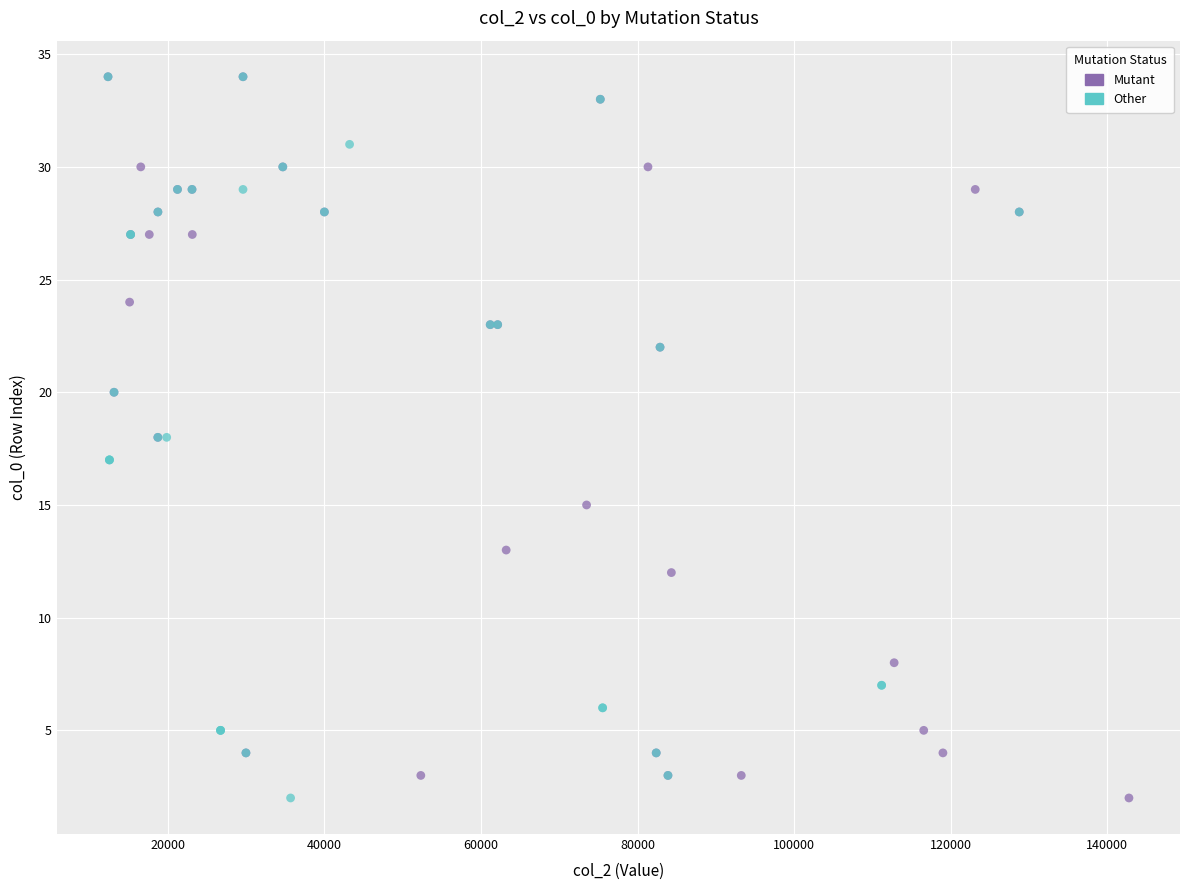

What are all the series names shown in the legend?

Mutant, Other